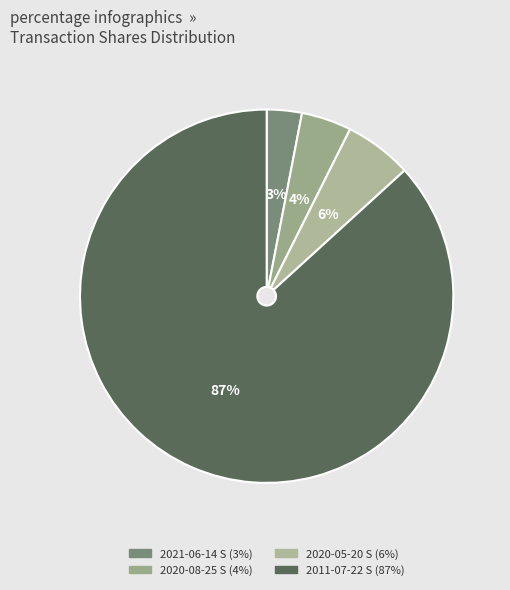

To the nearest percent, what portion does 2011-07-22 S represent?

87%